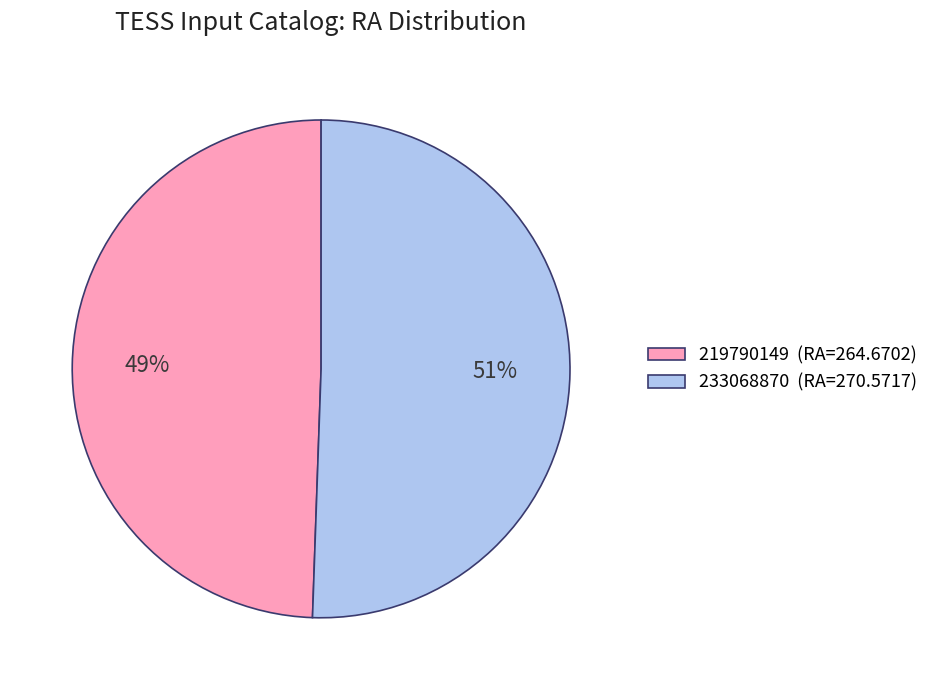

Which category has the smallest portion of the pie?

219790149